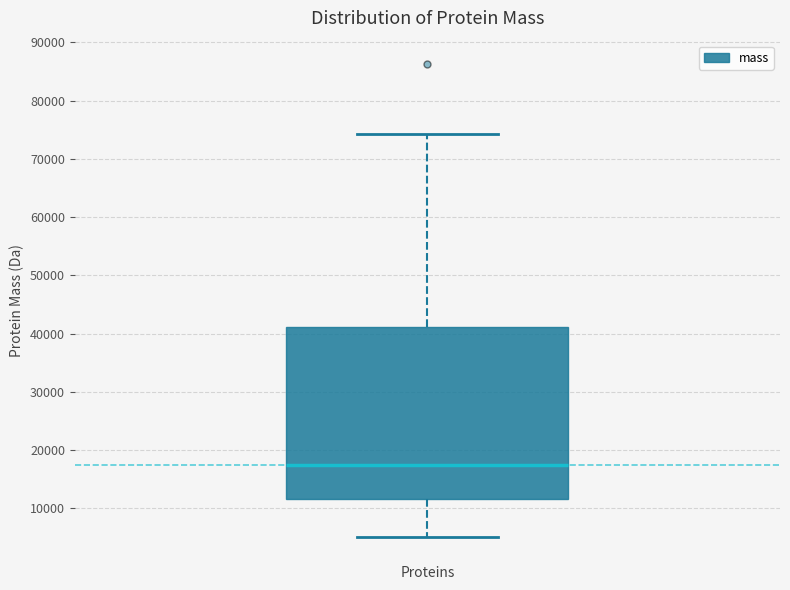

Transcribe this box plot: give where the median line is, the range the box spans, and where the two whiskers end, as read against the y-axis. The values are not printed on the chart, so give them approximately, as read against the axis.

median 18000, box 12000 to 41000, whiskers 5000 to 74000